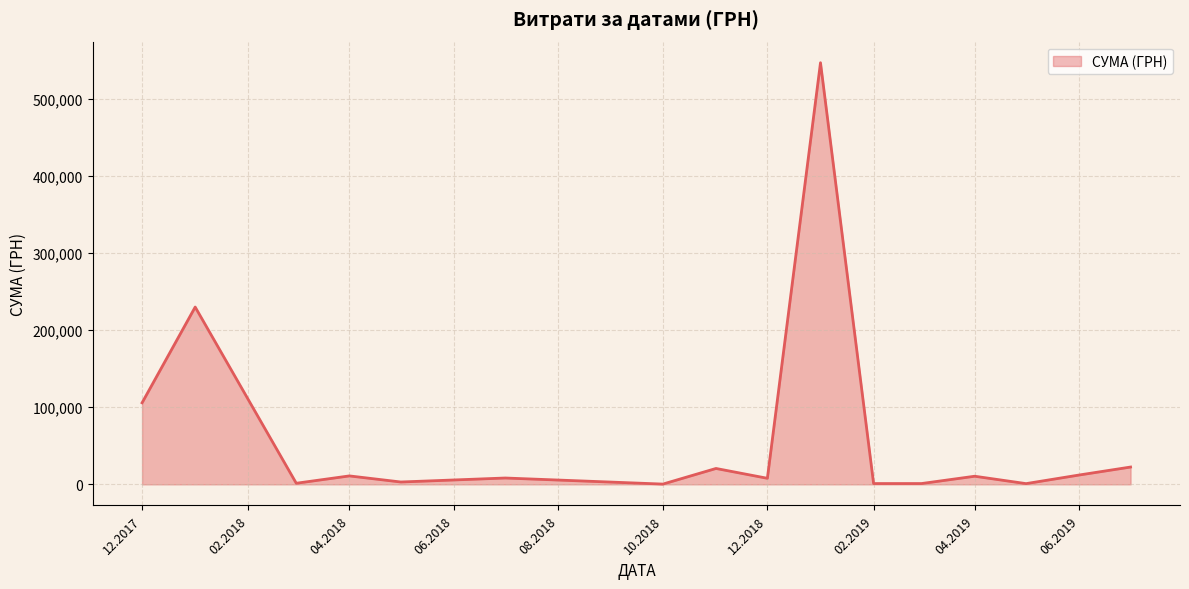

What is the maximum value shown in the chart?

546929.7